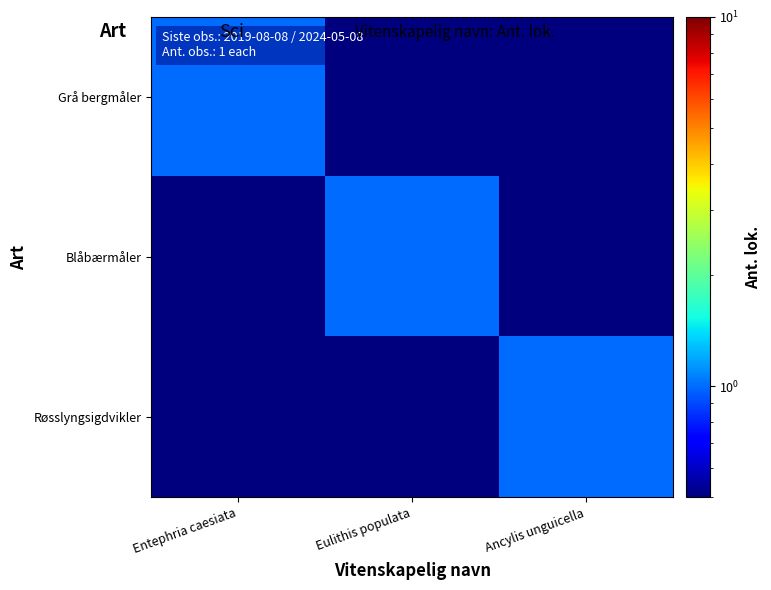

Which has a higher value, Eulithis populata or Entephria caesiata?

Entephria caesiata